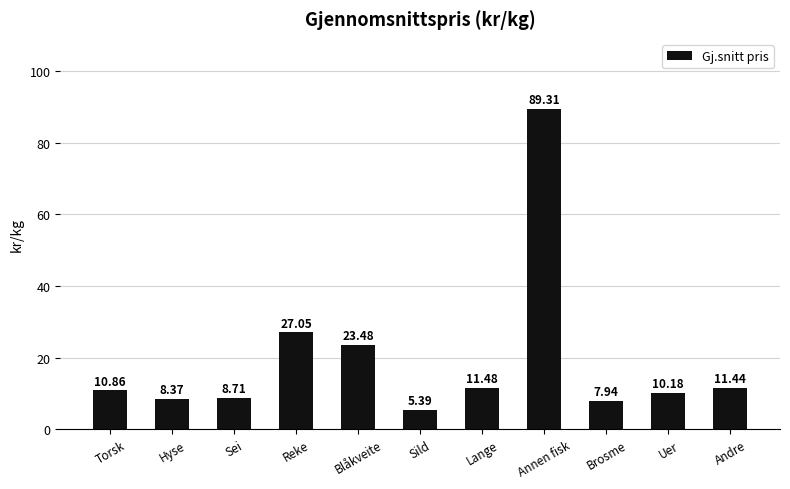

The chart shows a value of 5.4 at Sild. True or false?

True